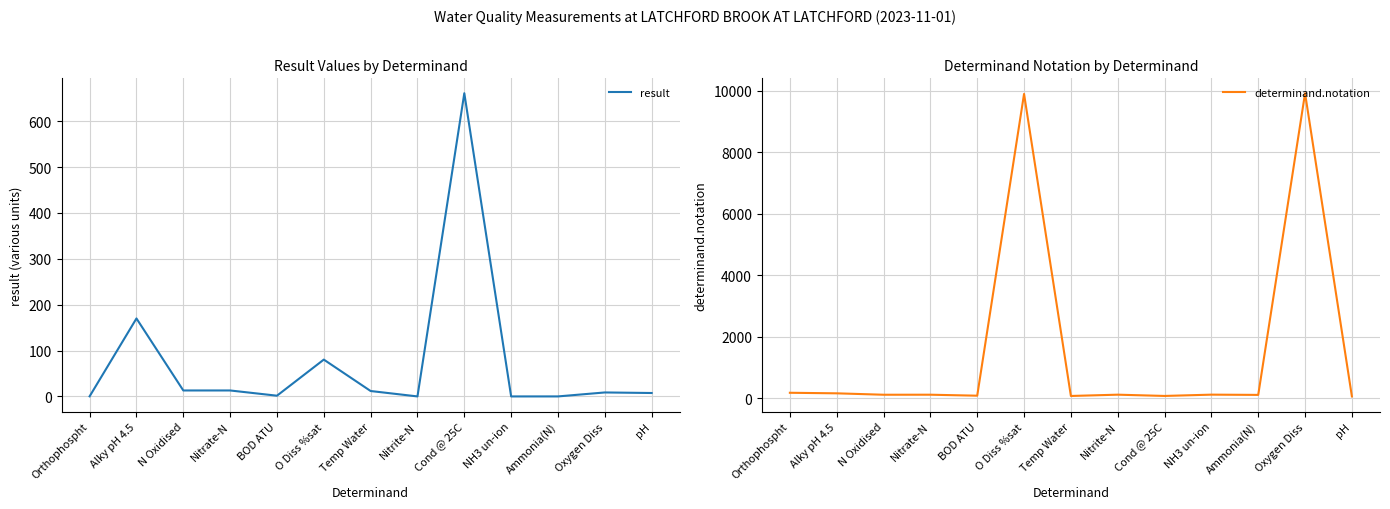

What is the difference between the highest and lowest values at O Diss %sat?

9820.7